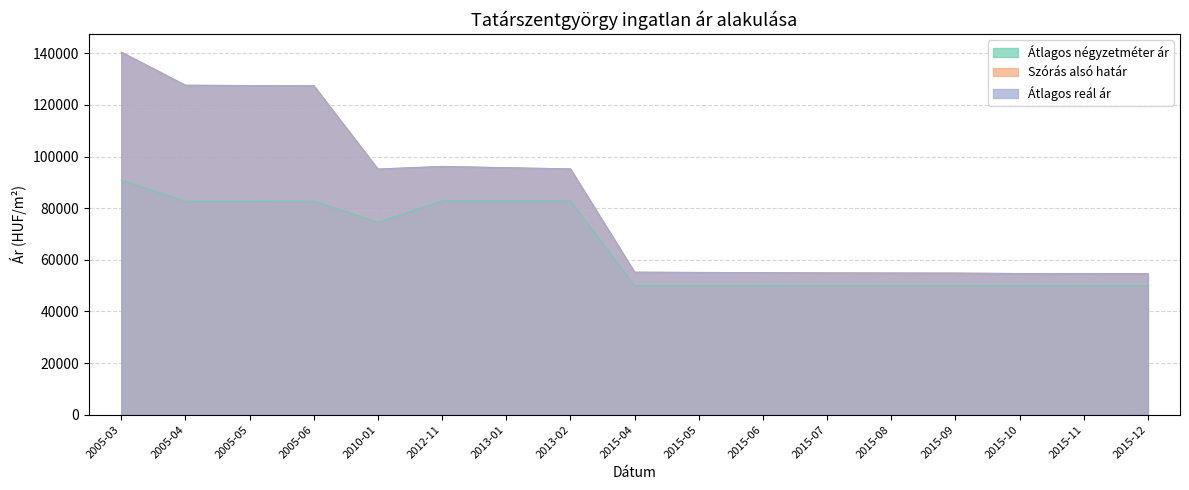

How many values in the Átlagos reál ár series are below 55230?

8